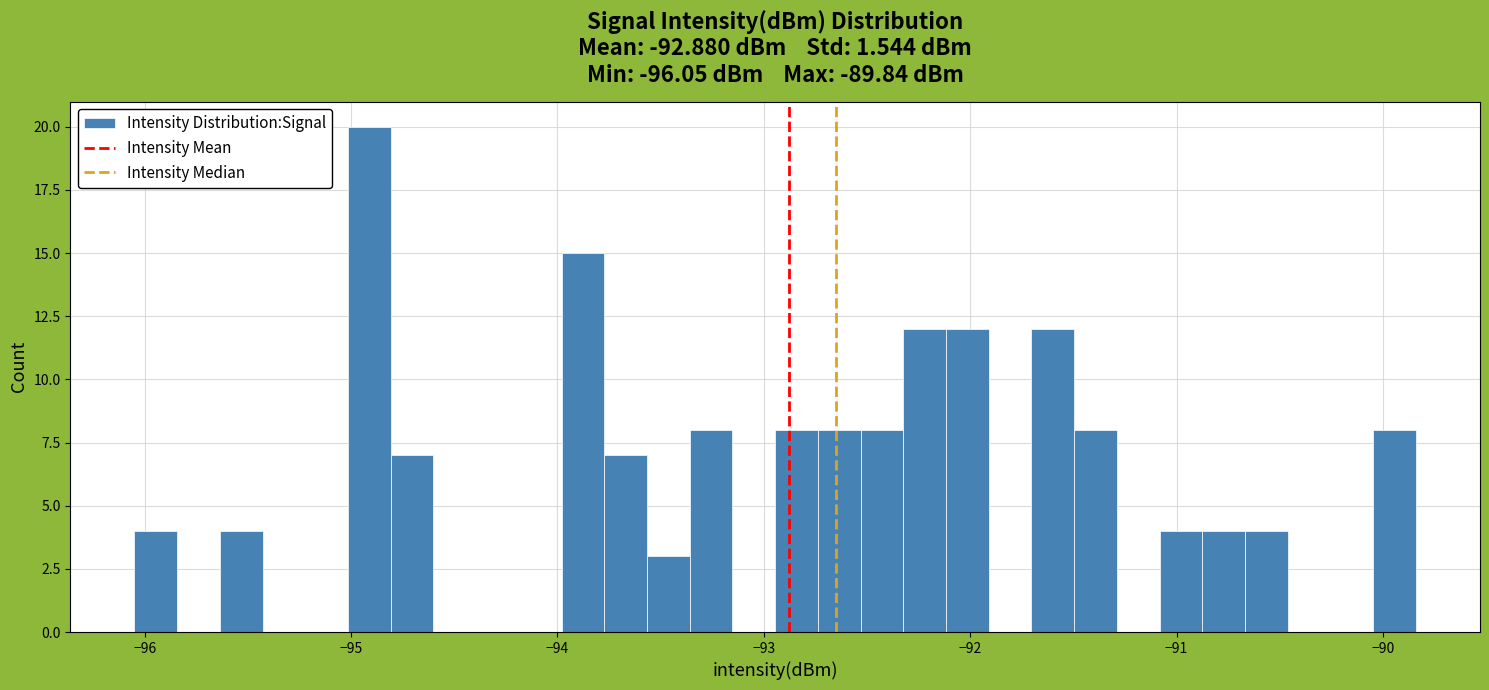

Around what value on the x-axis is the tallest bar? Give the approximate position of its centre, as read against the axis.

-94.9